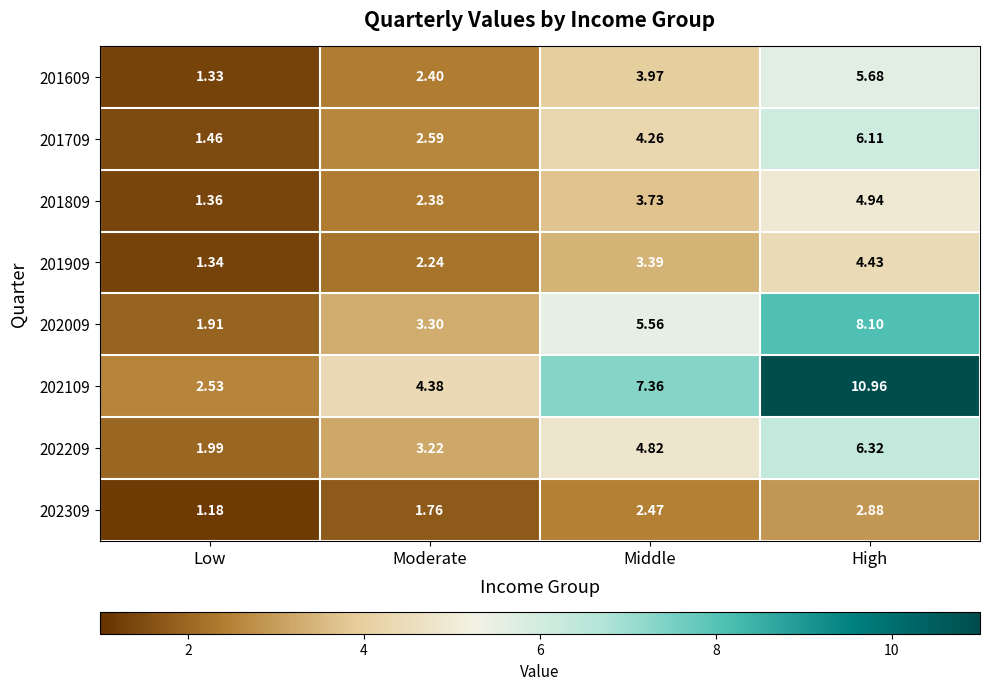

Which label corresponds to the largest value in the chart?

High